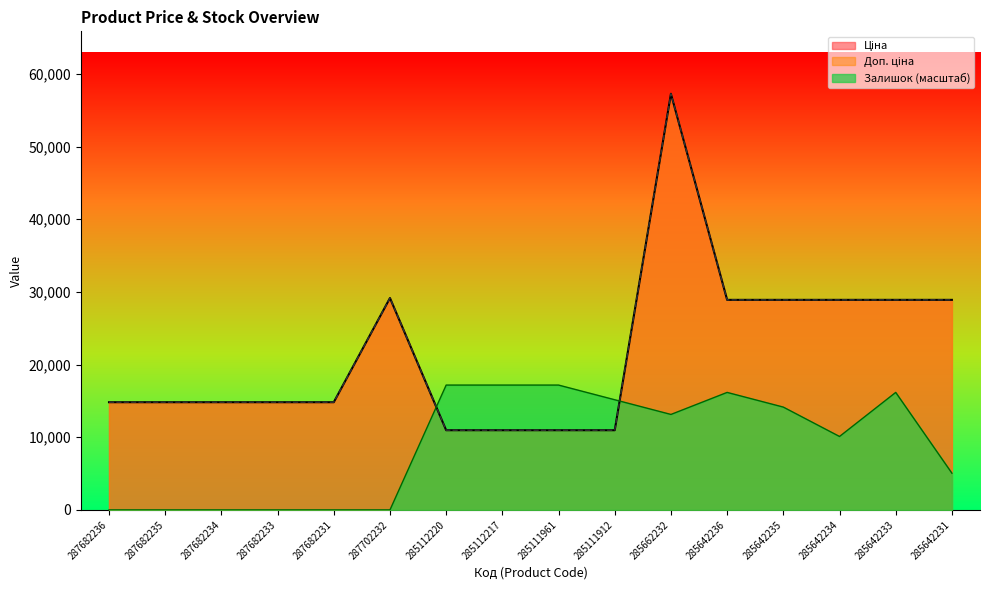

Rank the series by their maximum value, from lowest to highest.

Залишок, Ціна, Доп. ціна